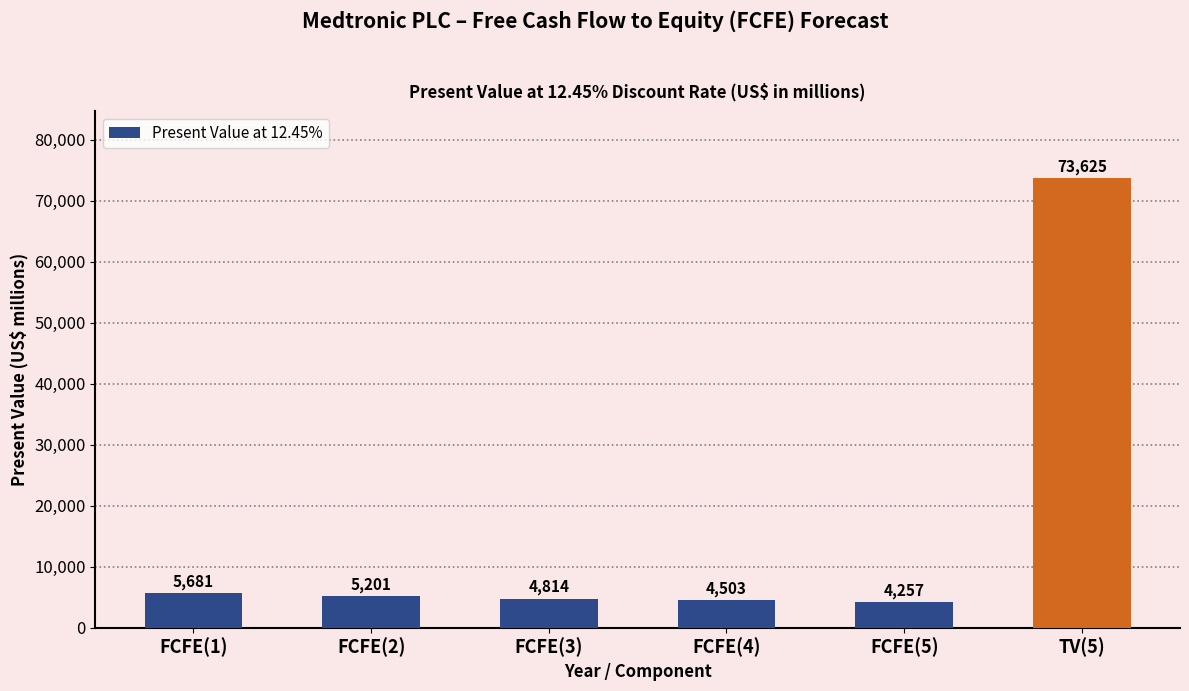

Which label corresponds to the smallest value in the chart?

FCFE(5)